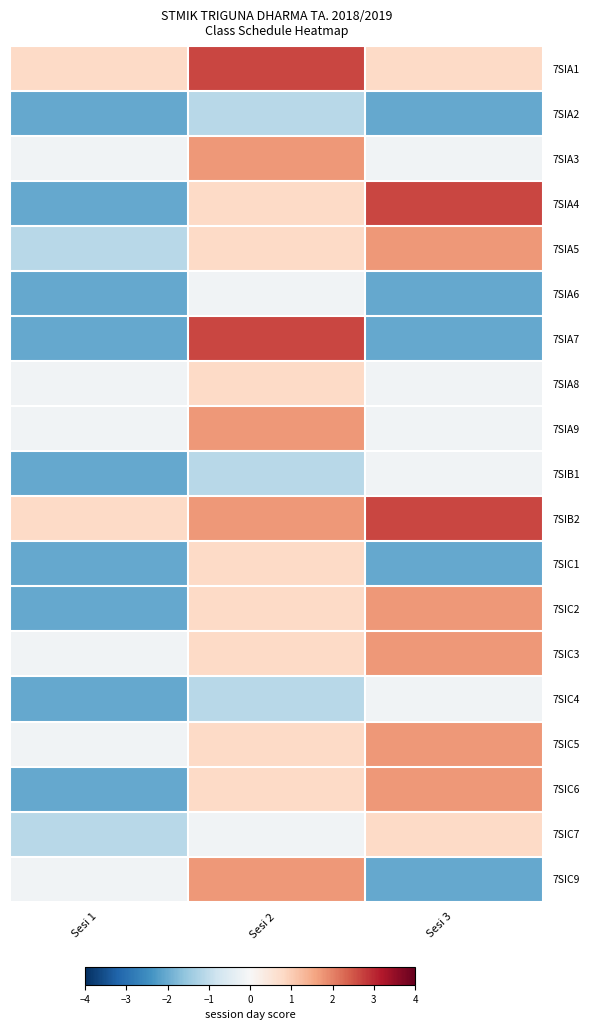

Which has a higher value, Sesi 1 or Sesi 2?

Sesi 2